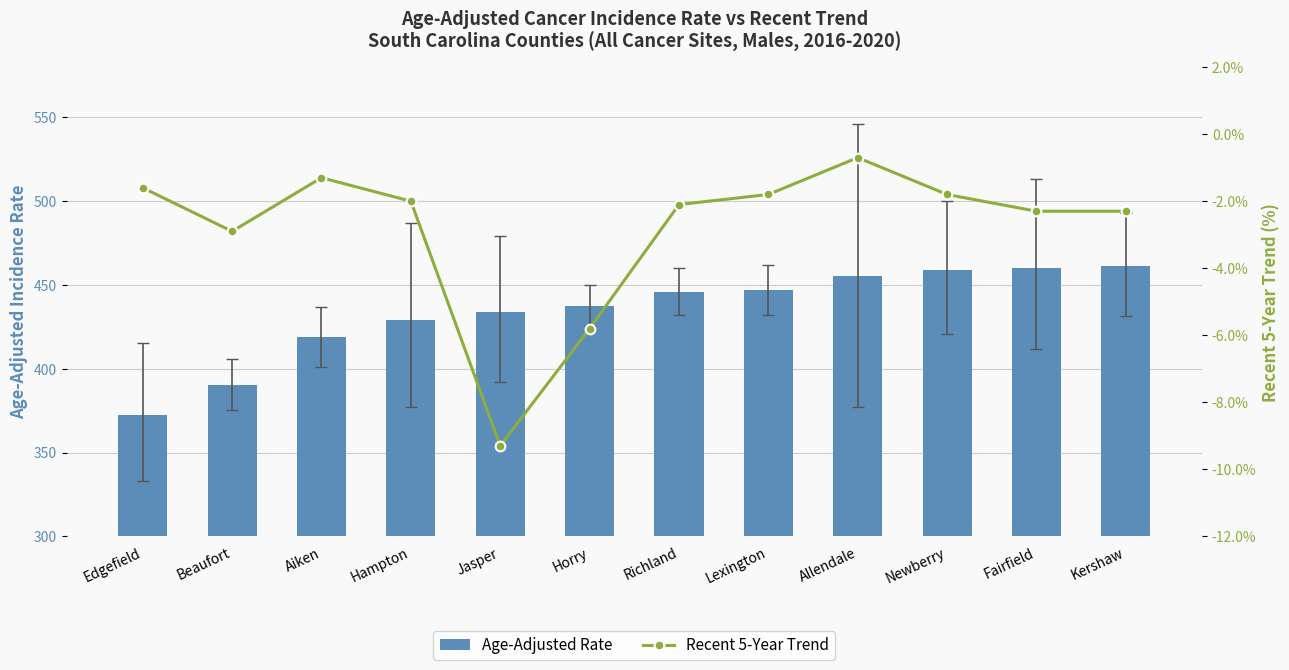

Rank the series by their average value, from lowest to highest.

Recent 5-Year Trend, Age-Adjusted Rate